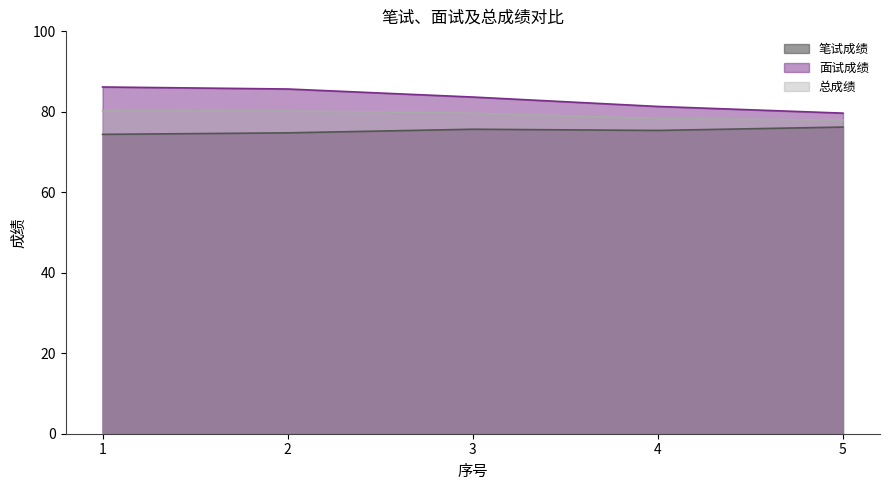

The 笔试成绩 series shows 131.2 at 3. True or false?

False